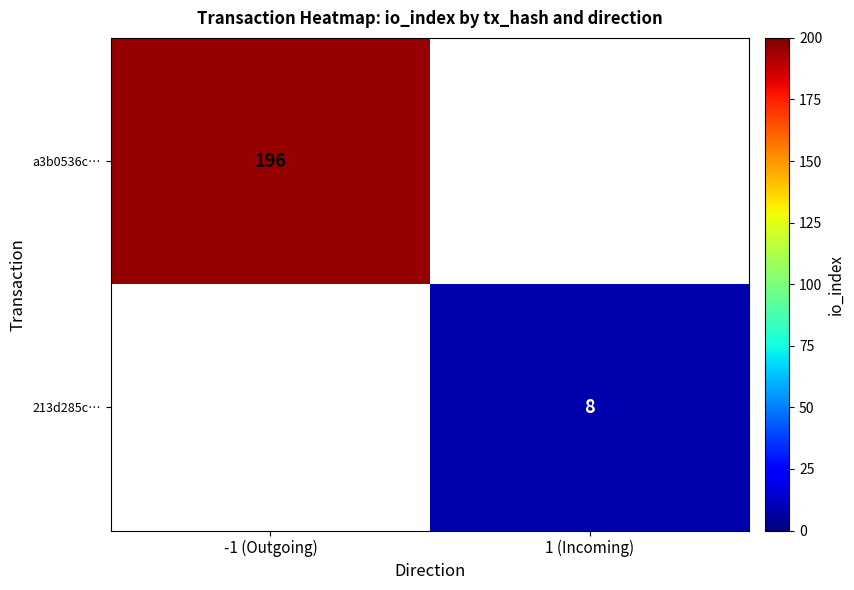

True or false: a3b0536c… has a value of 65.2 at -1 (Outgoing).

False